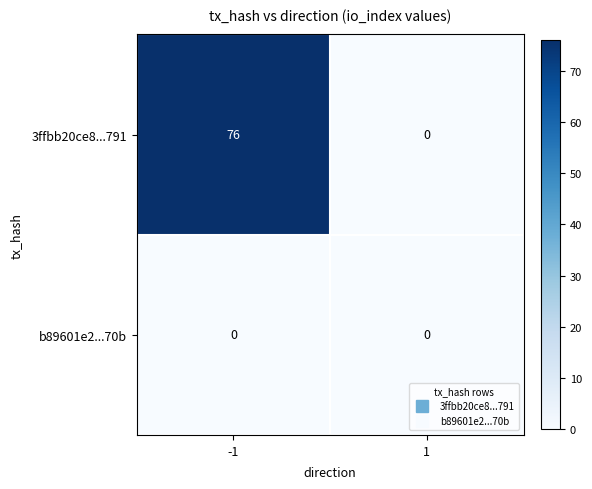

Read the 3ffbb20ce8...791 value at -1.

76